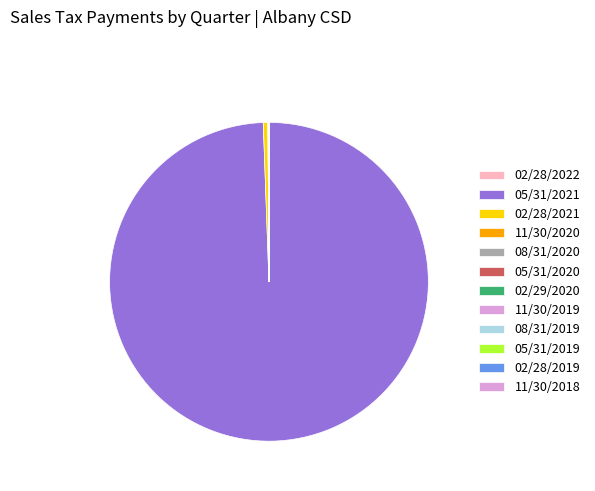

Between 08/31/2019 and 11/30/2018, which is larger?

08/31/2019